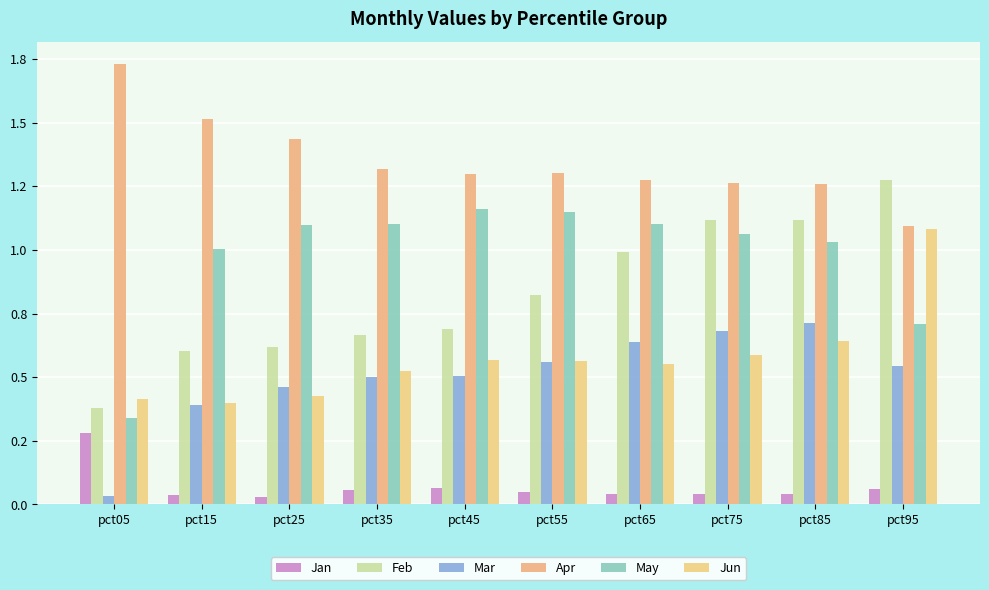

Which category has the highest value in the Apr series?

pct05